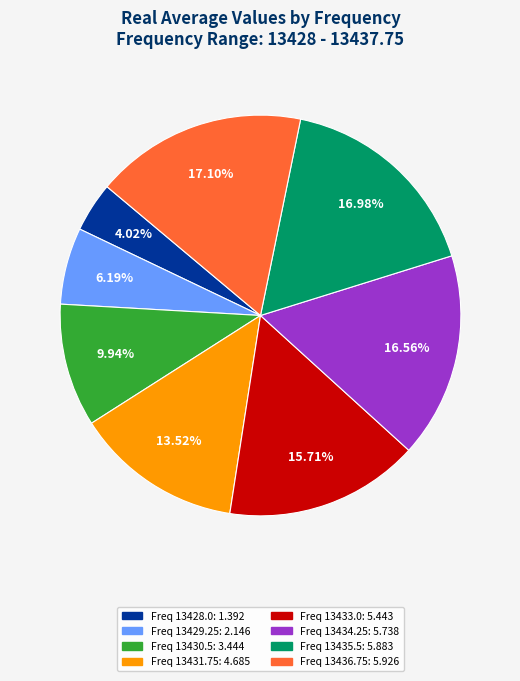

Is there any slice that represents more than half of the pie?

No